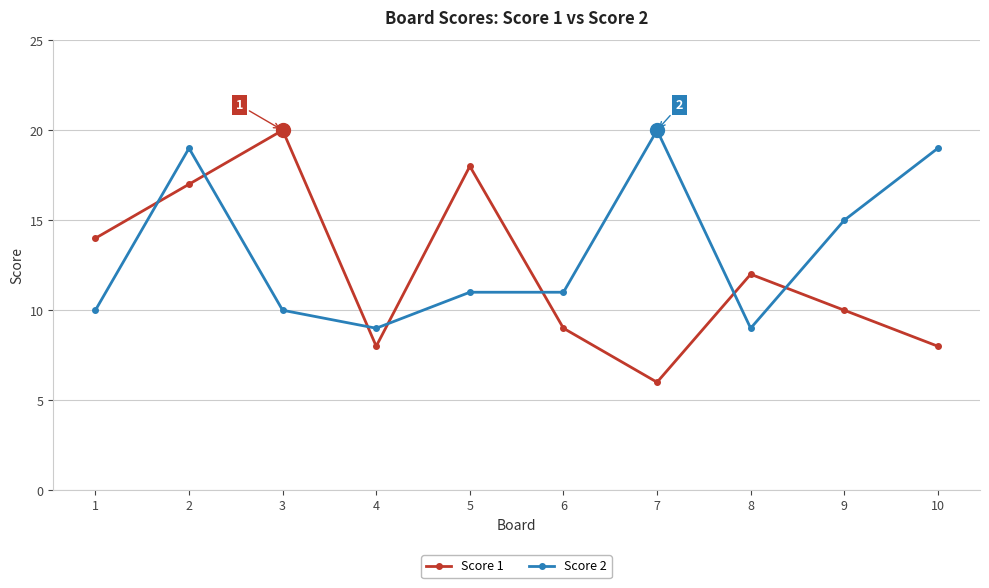

What is the spread (max minus min) of values at 7?

14